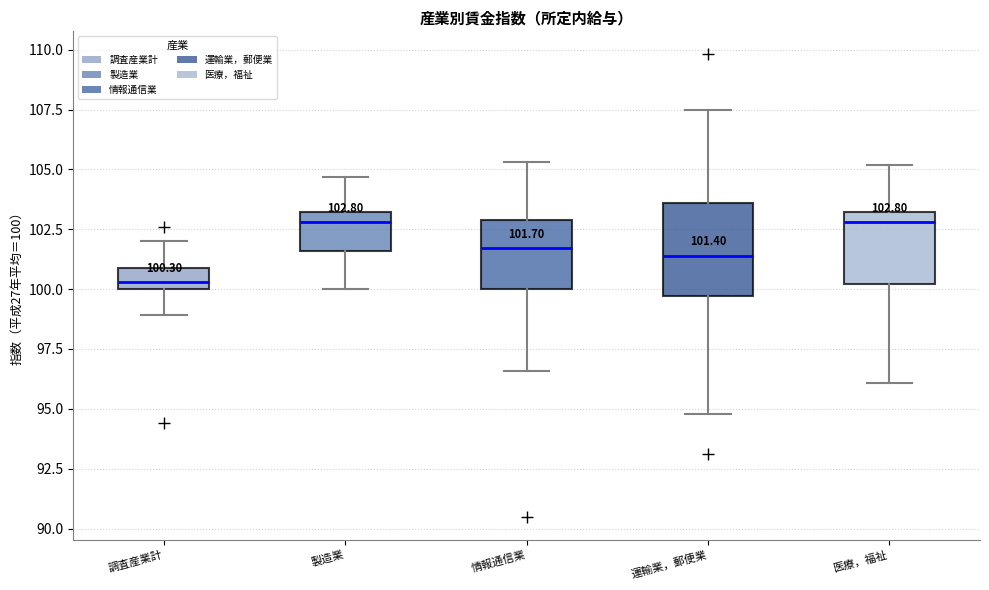

Which box is the tallest, from its lower edge to its upper edge?

運輸業，郵便業